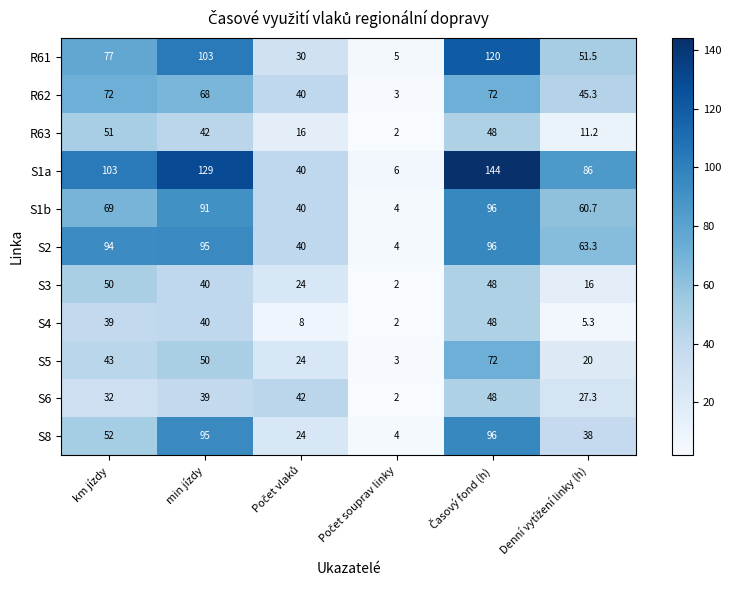

What is the average value of the R63 series?

28.4